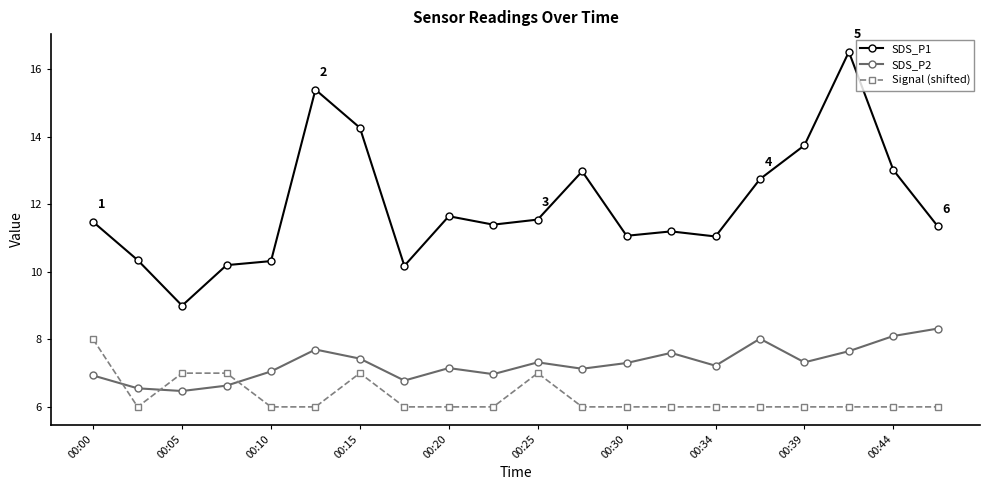

True or false: SDS_P1 and SDS_P2 cross at least once.

False